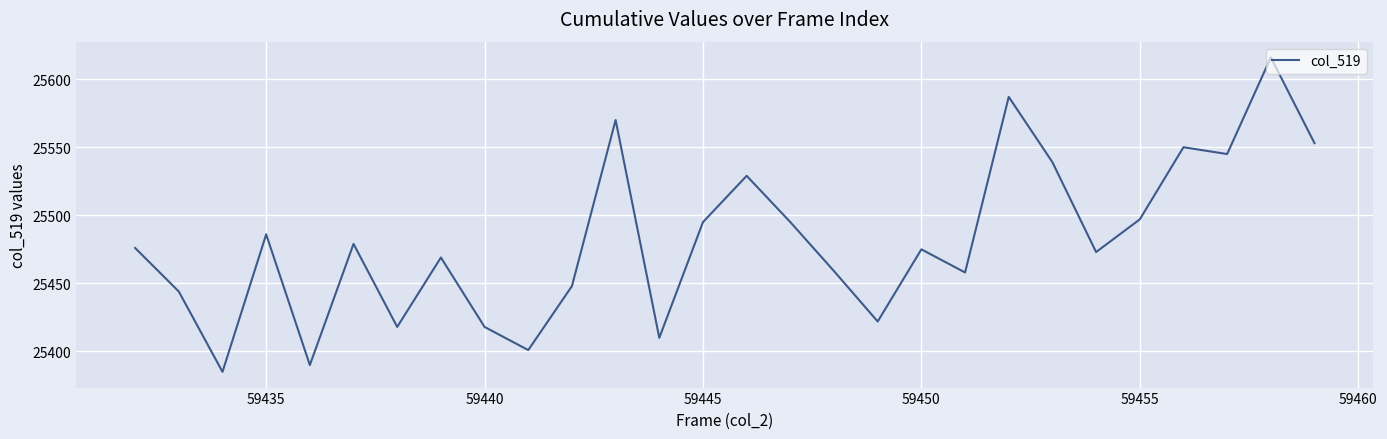

What is the smallest value displayed?

25385